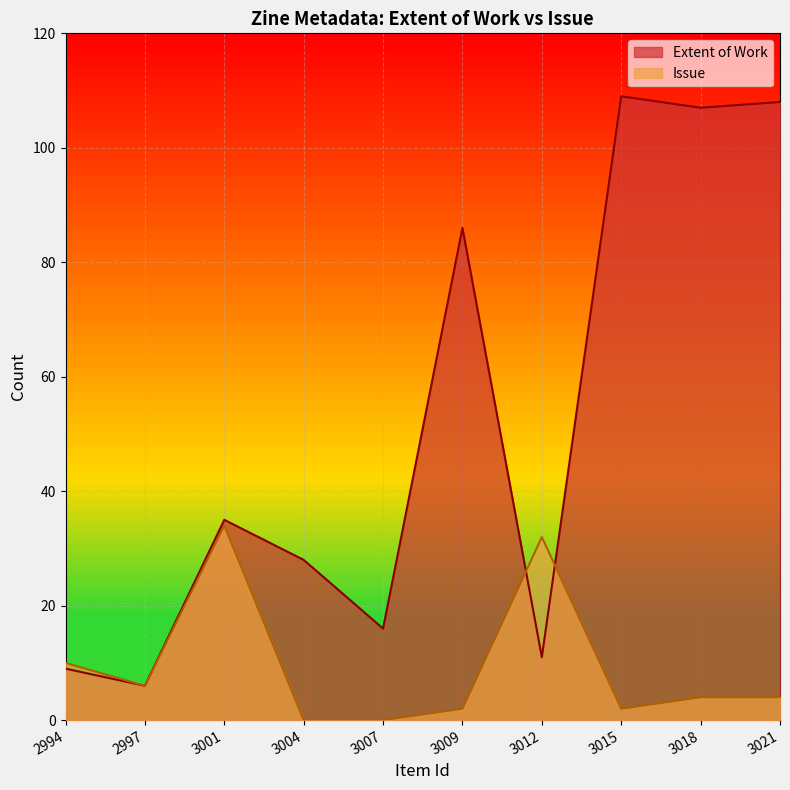

List the series in order of their peak value, lowest first.

Issue, Extent of Work